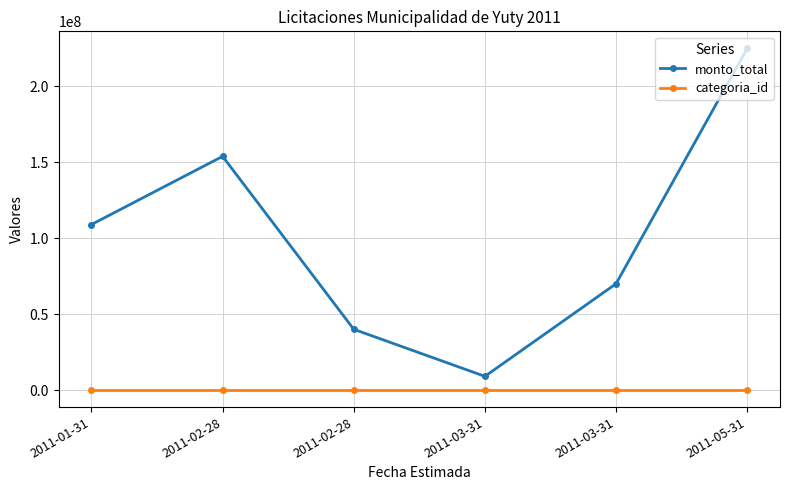

Is it true that monto_total equals 225000000 at 2011-05-31?

True